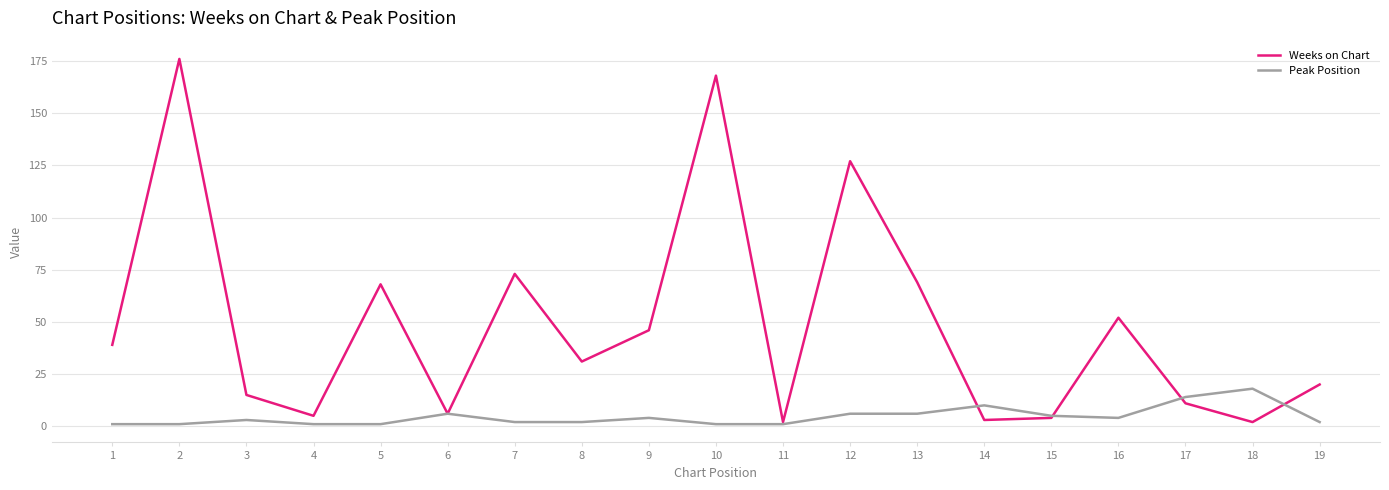

Which series changed the most between 14 and 16?

Weeks on Chart